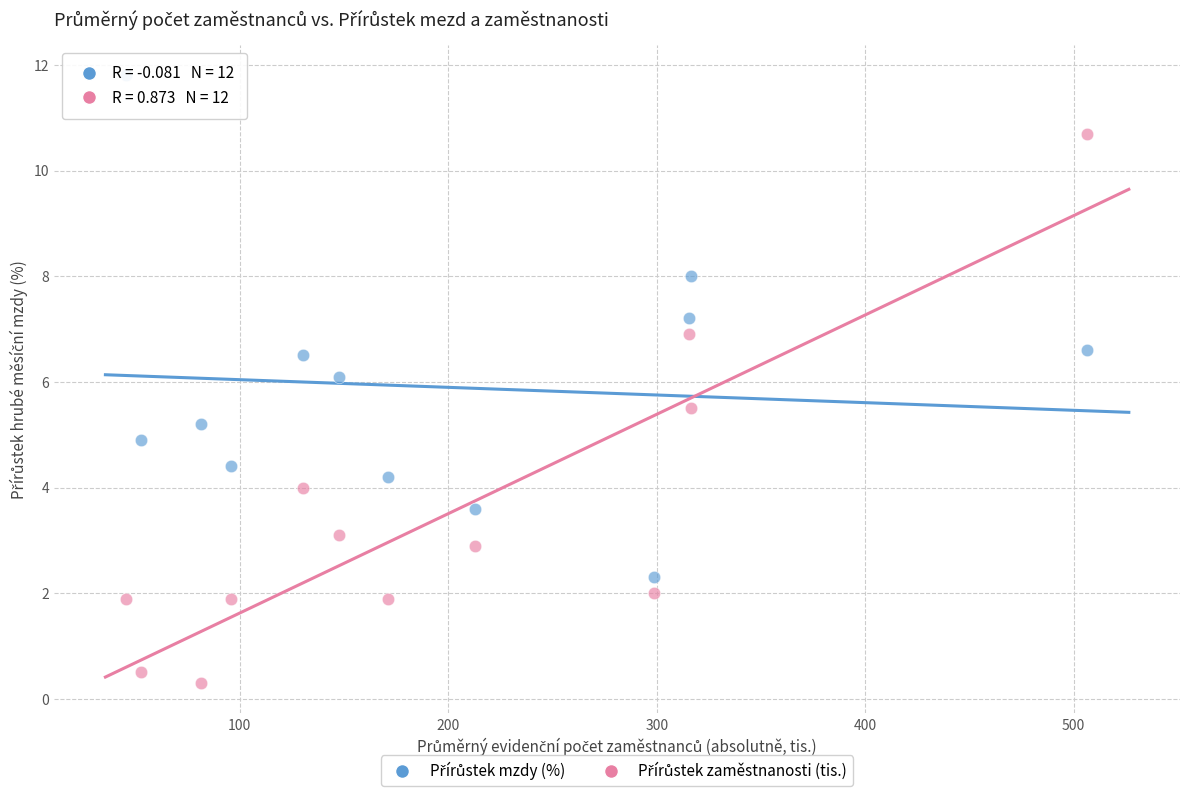

Across all data points, what is the range of Y values (max minus min)?

11.5